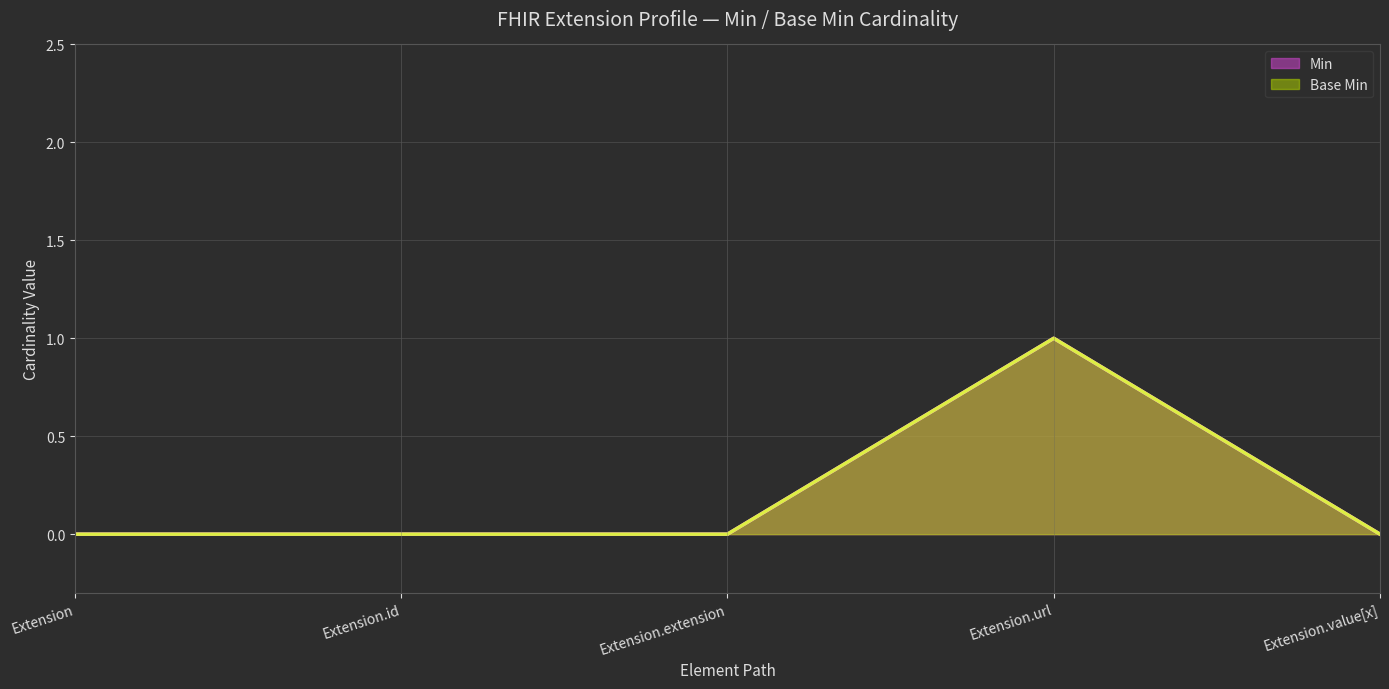

At which label does Min reach its minimum?

Extension